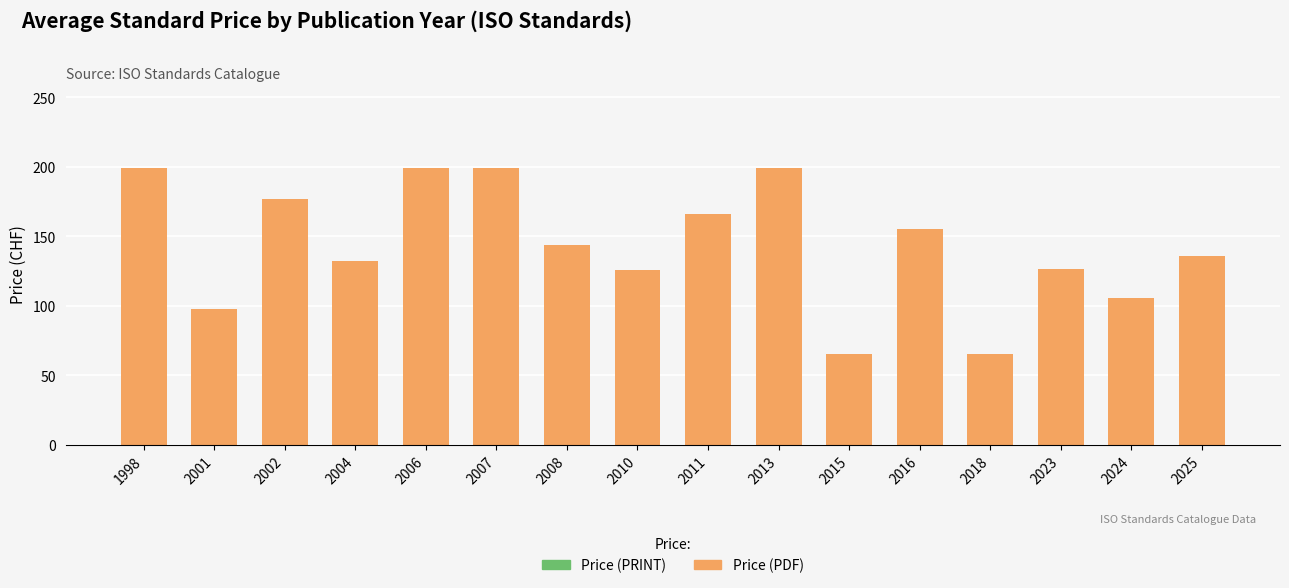

What is the change in value from 2015 to 2024?

+40.7